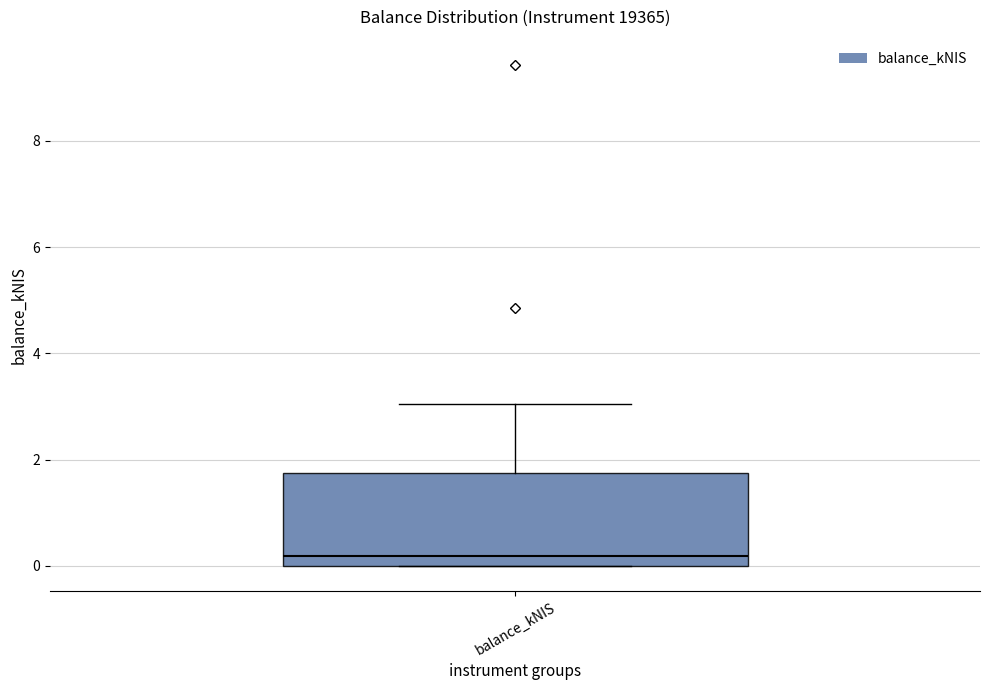

Transcribe this box plot: give where the median line is, the range the box spans, and where the two whiskers end, as read against the y-axis. The values are not printed on the chart, so give them approximately, as read against the axis.

median 0.2, box 0.0 to 1.8, whiskers 0.0 to 3.0